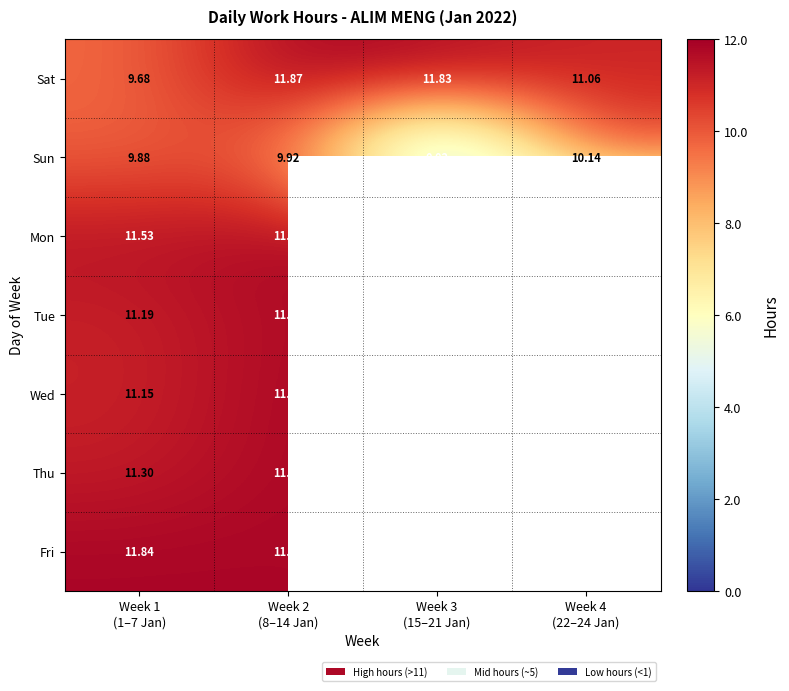

Between Week 2
(8–14 Jan) and Week 3
(15–21 Jan), which series saw the biggest shift?

Sun